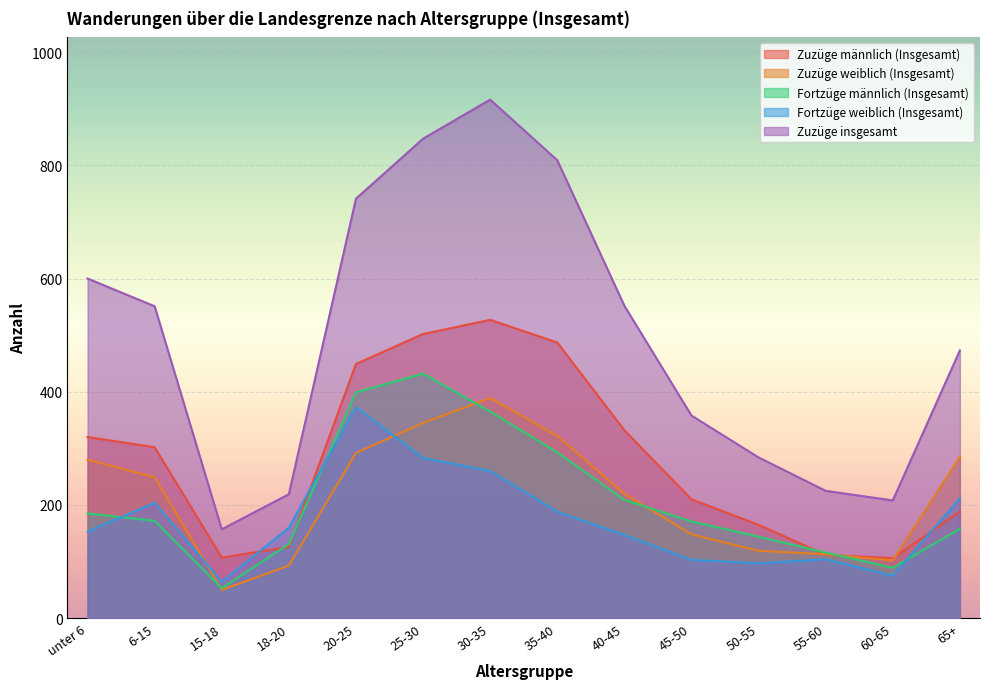

Where does the Zuzüge weiblich (Insgesamt) series first go above 249?

unter 6